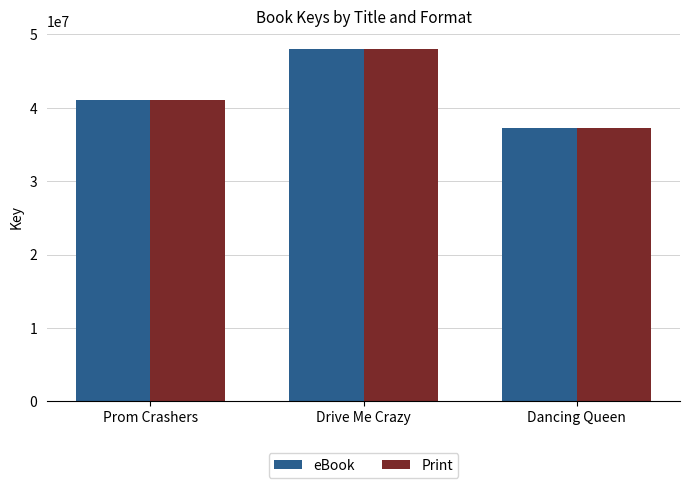

Reading left to right, transcribe all the data shown in this chart.

eBook: Prom Crashers=41129511	Drive Me Crazy=48048655	Dancing Queen=37202616
Print: Prom Crashers=41129511	Drive Me Crazy=48048655	Dancing Queen=37202616